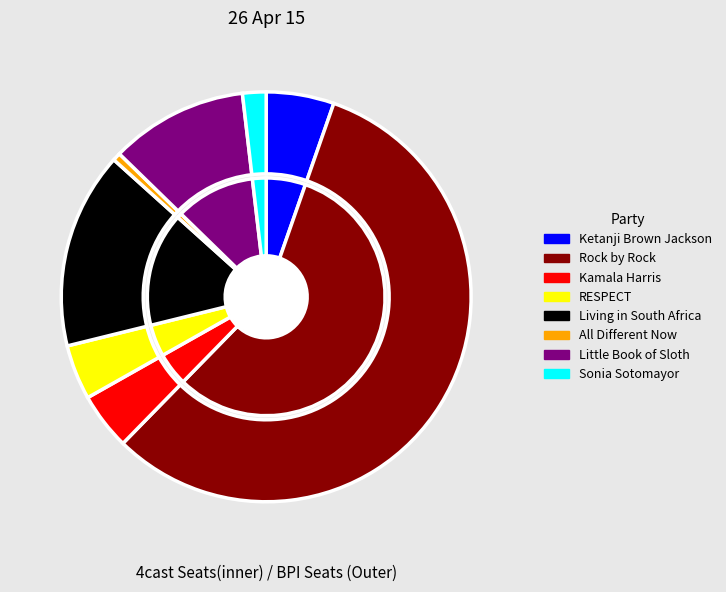

Combined, what portion of the pie is RESPECT and All Different Now?

5.0%